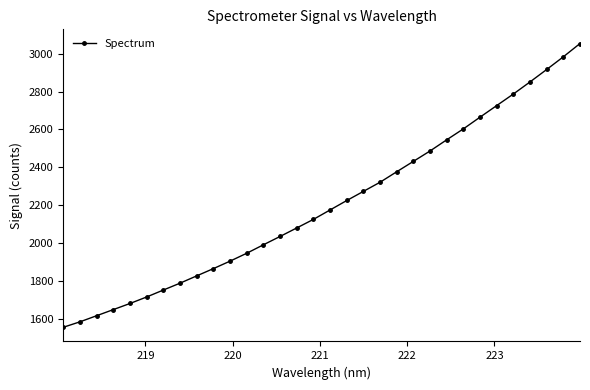

What is the average value?

2205.5